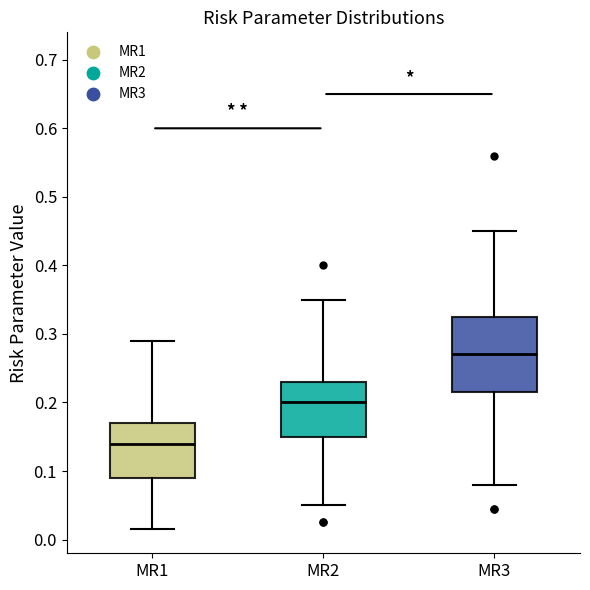

Reading left to right, transcribe this box plot: for each box, give where its median line is, the range the box spans, and where its two whiskers end, as read against the y-axis. The values are not printed on the chart, so give them approximately, as read against the axis.

MR1: median 0.14, box 0.09 to 0.17, whiskers 0.02 to 0.29
MR2: median 0.20, box 0.15 to 0.23, whiskers 0.05 to 0.35
MR3: median 0.27, box 0.22 to 0.33, whiskers 0.08 to 0.45